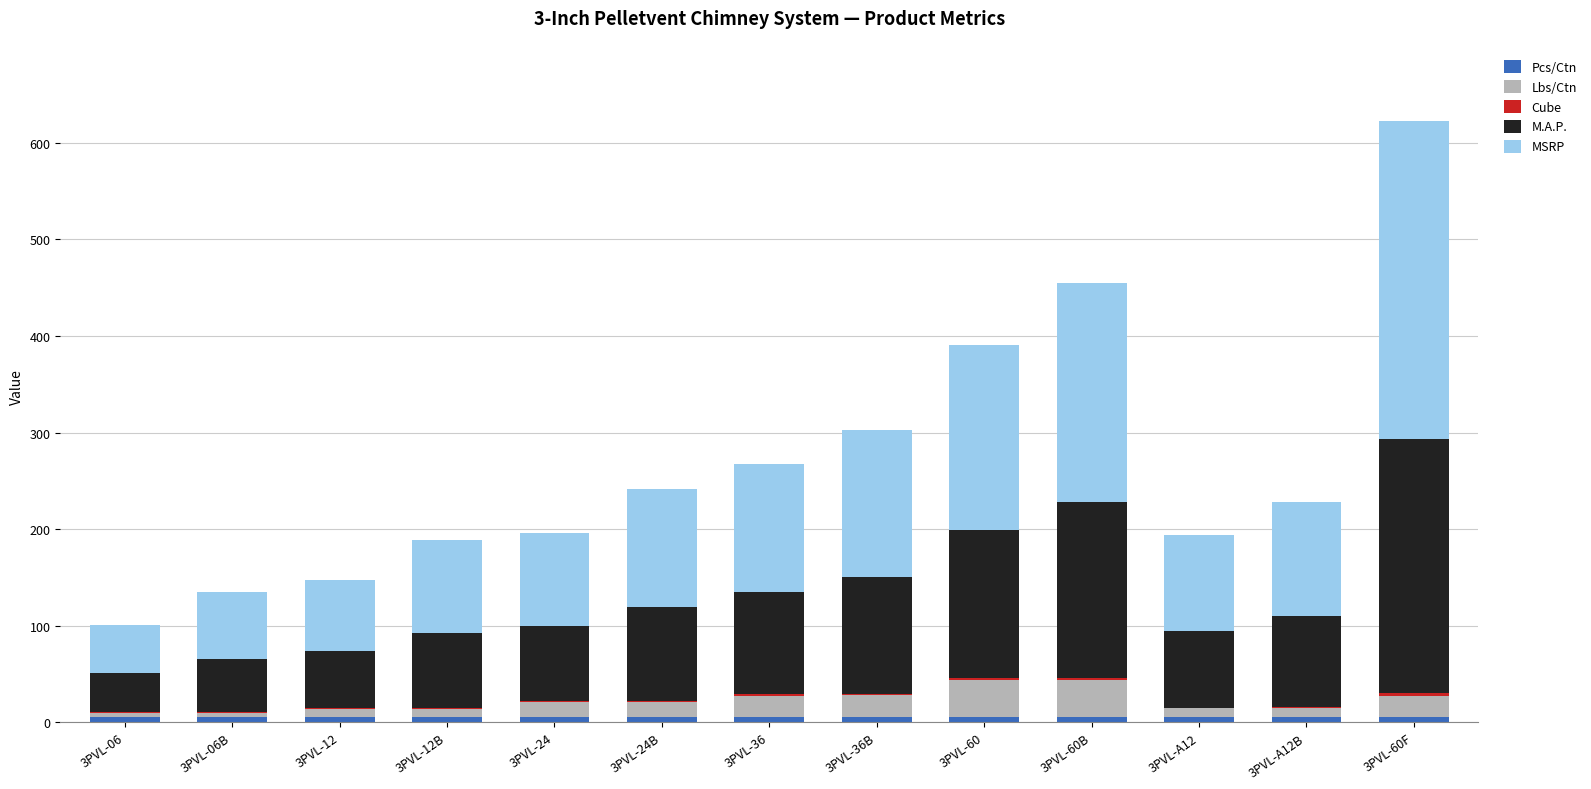

At which category is the sum across all series the highest?

3PVL-60F